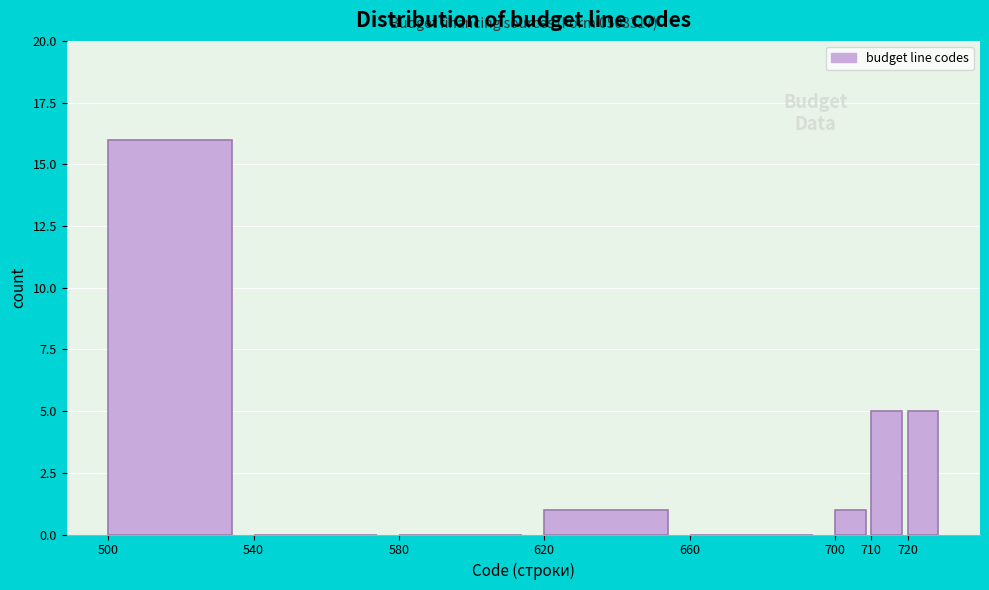

Over which range of the x-axis is the bar tallest?

500 to 540